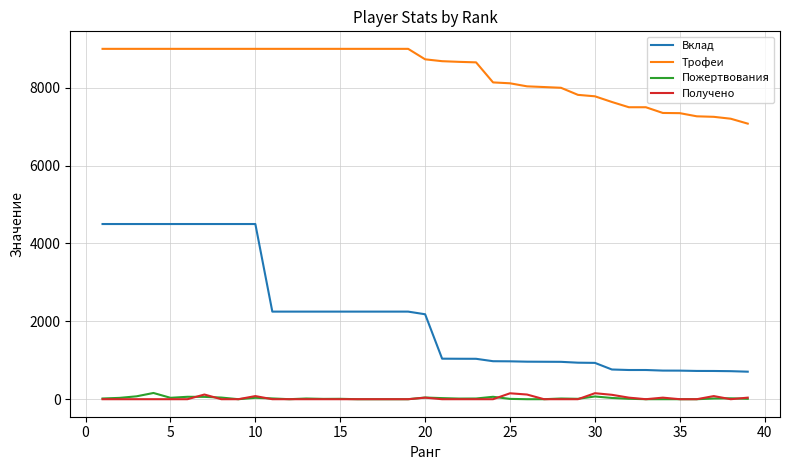

True or false: Вклад and Трофеи cross at least once.

False